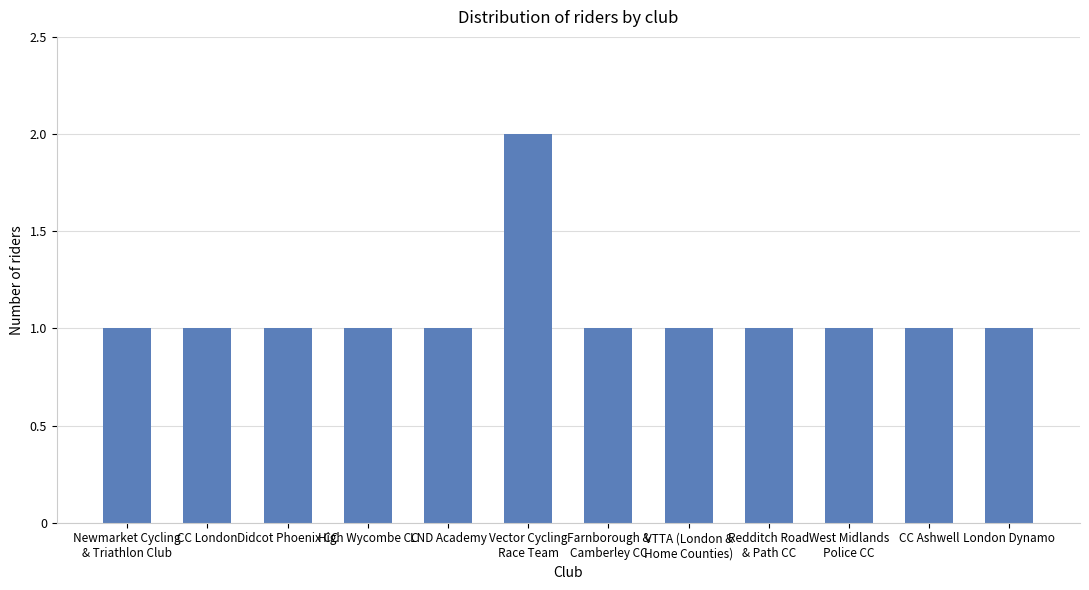

The value at CC Ashwell is 1. True or false?

True